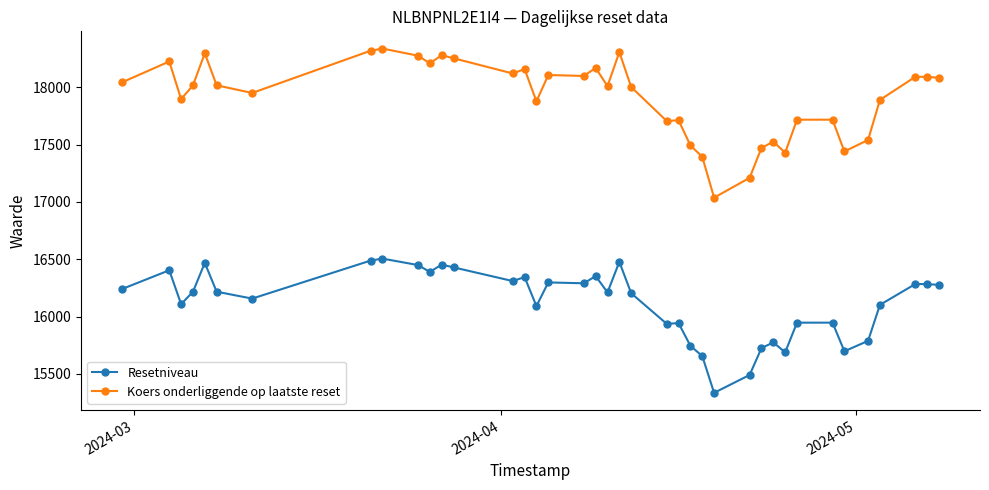

What is the value of the Resetniveau point at the 36th from the left?

16101.7